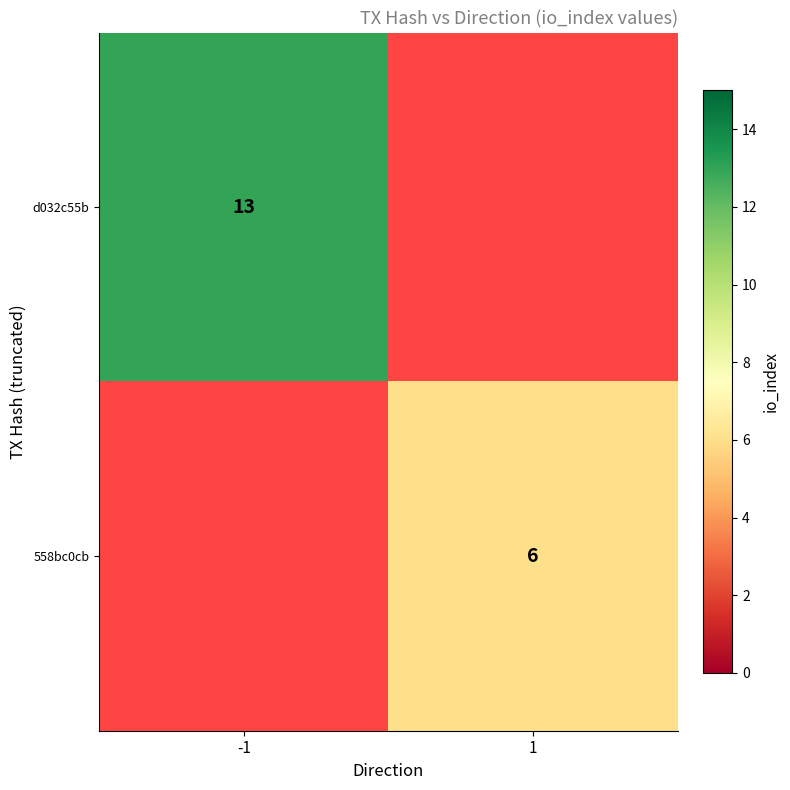

True or false: 558bc0cb has a value of 9.8 at 1.

False